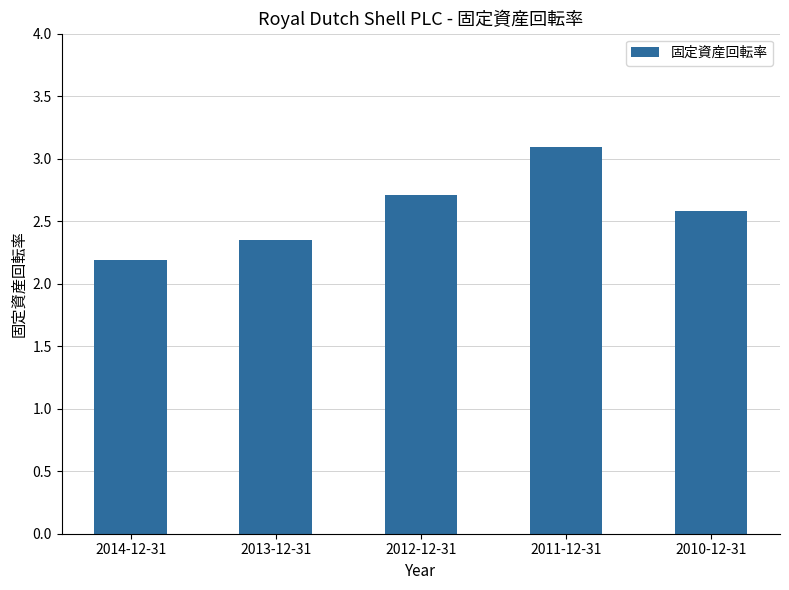

What is the sum of all values?

12.9